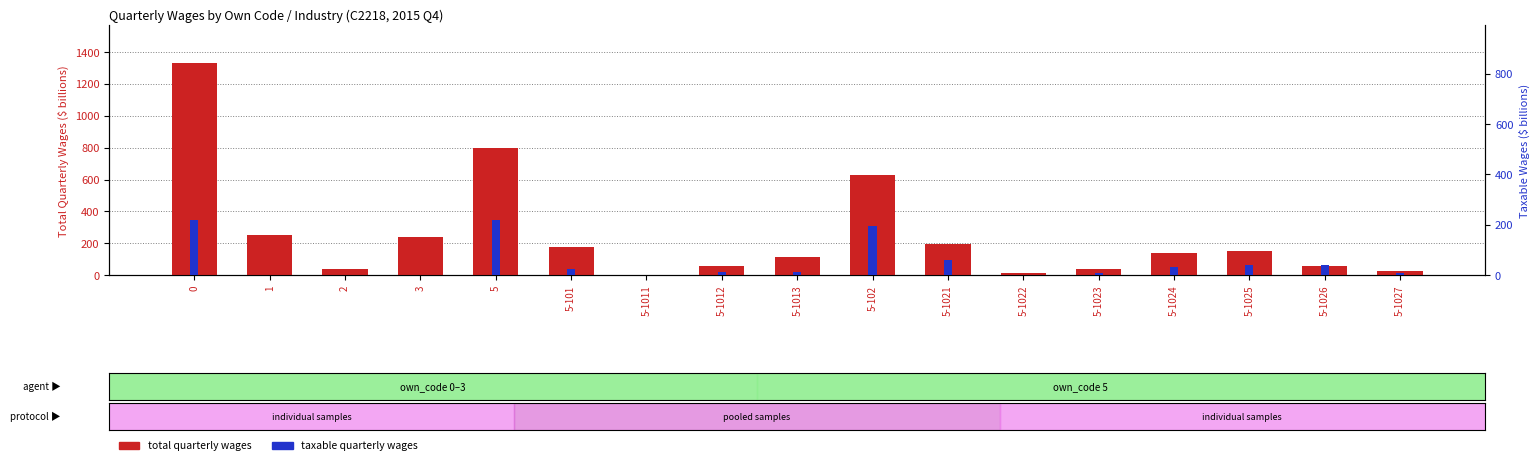

How many bars are there in total?

34